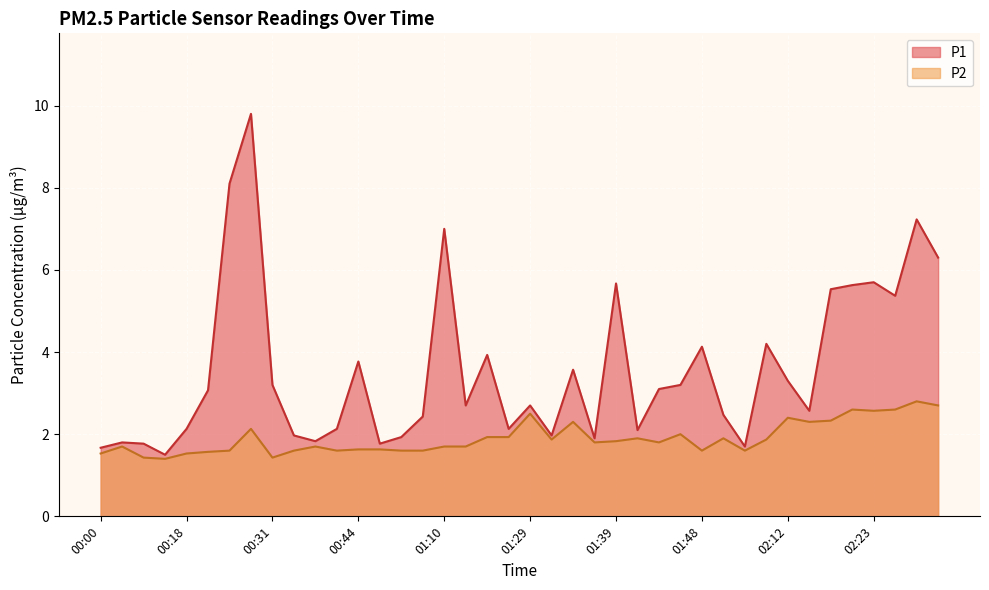

Where does the P1 series first go above 3?

00:21